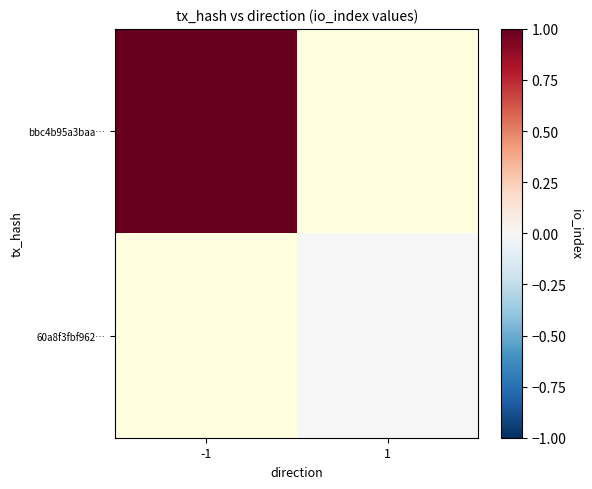

Which series has the largest range (max minus min)?

bbc4b95a3baa…